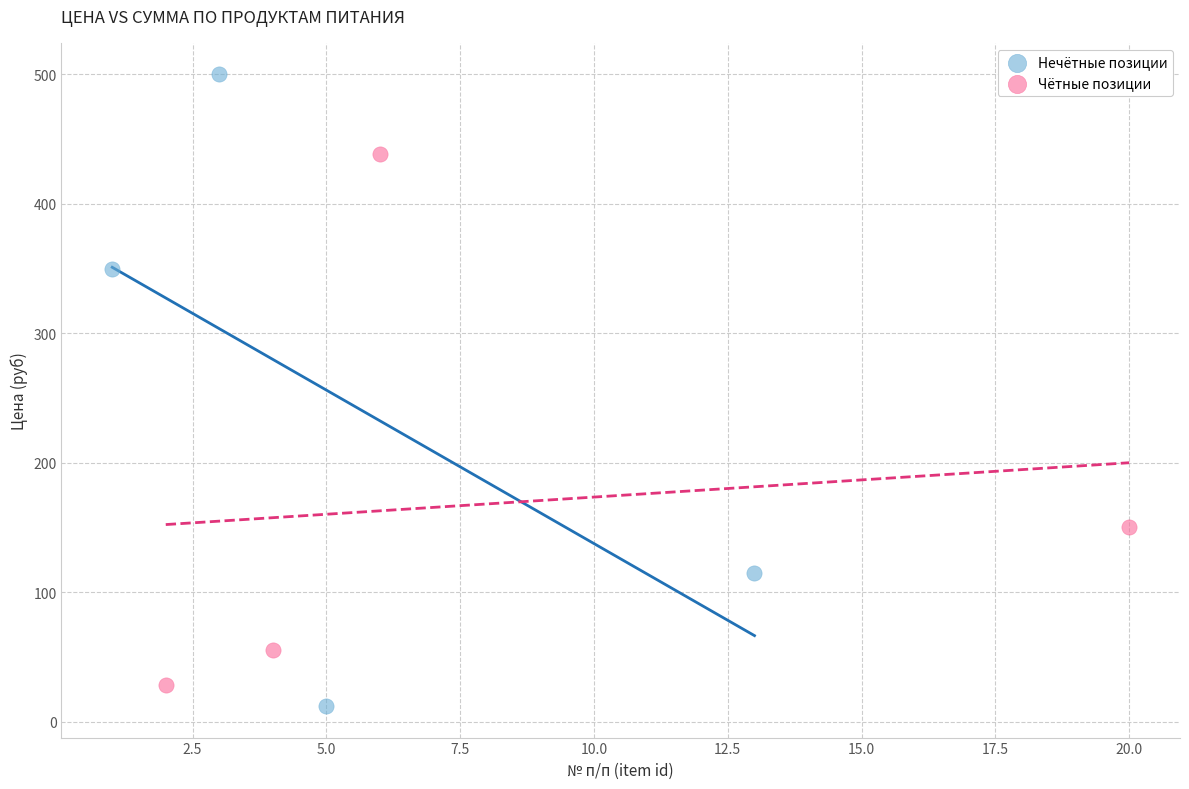

Which series has the largest Y range (max minus min)?

Нечётные позиции